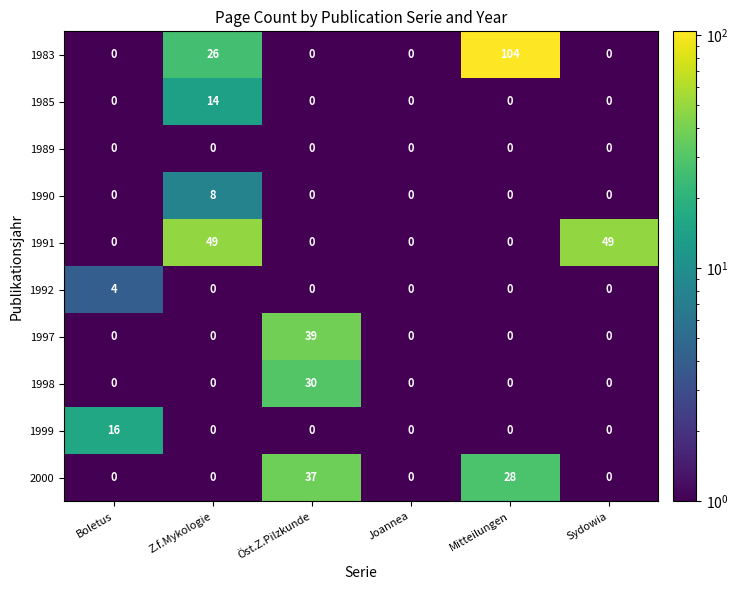

What is the greatest value displayed?

104